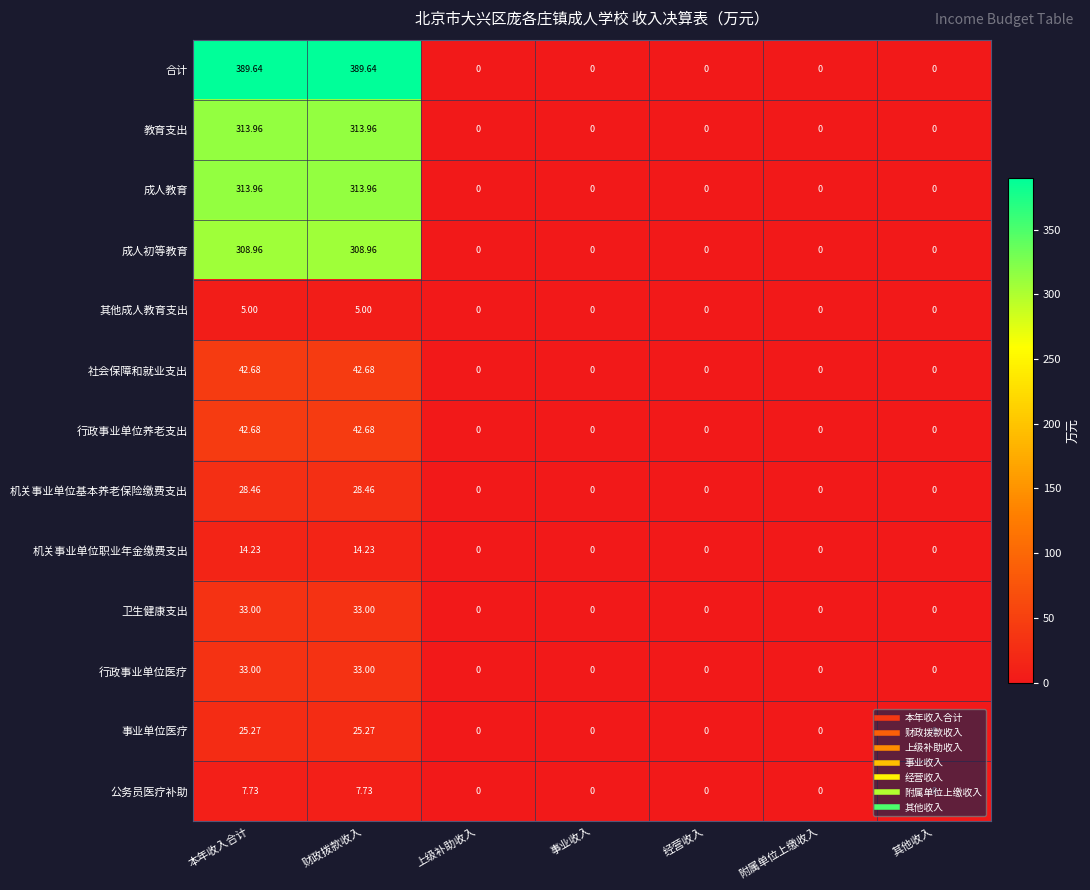

Which series has the largest range (max minus min)?

合计